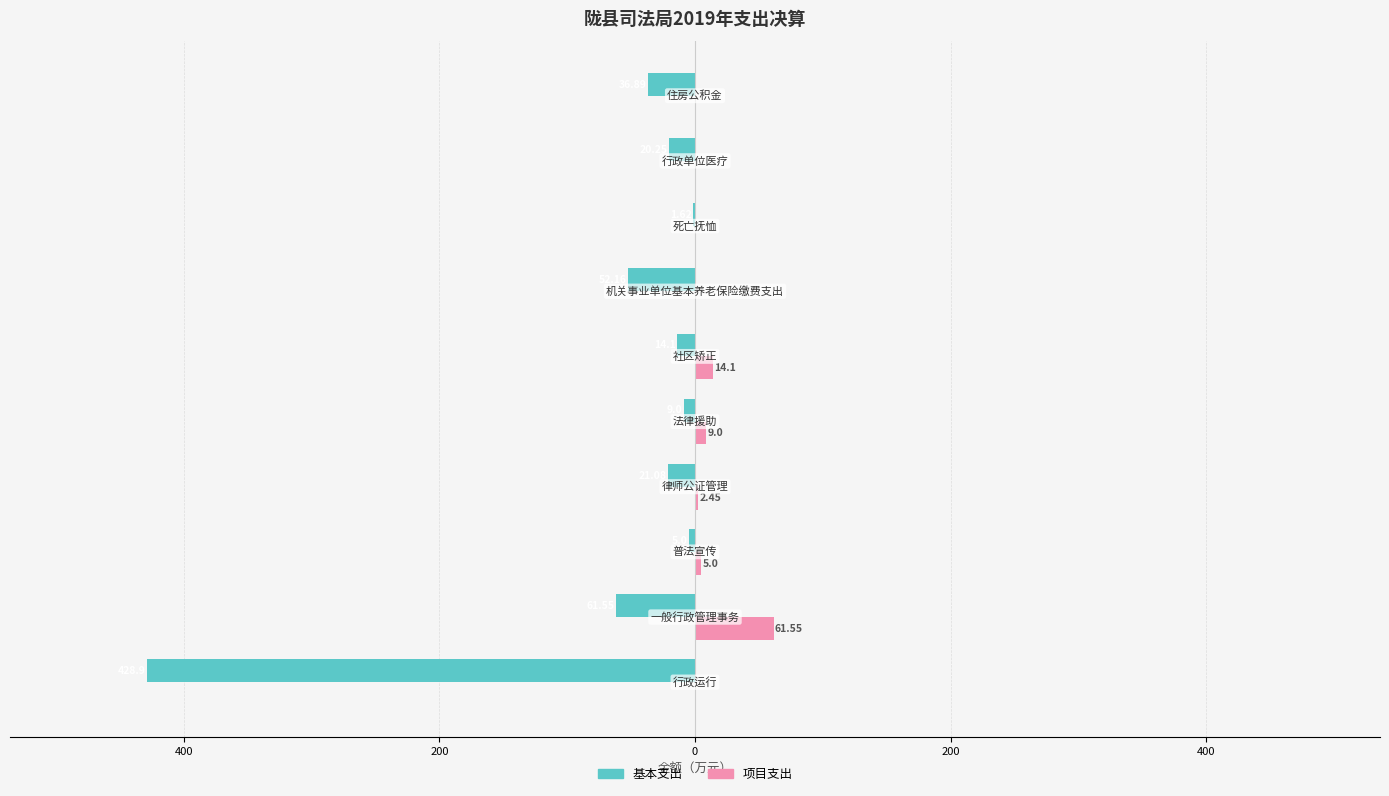

What is the smallest value displayed?

-428.9